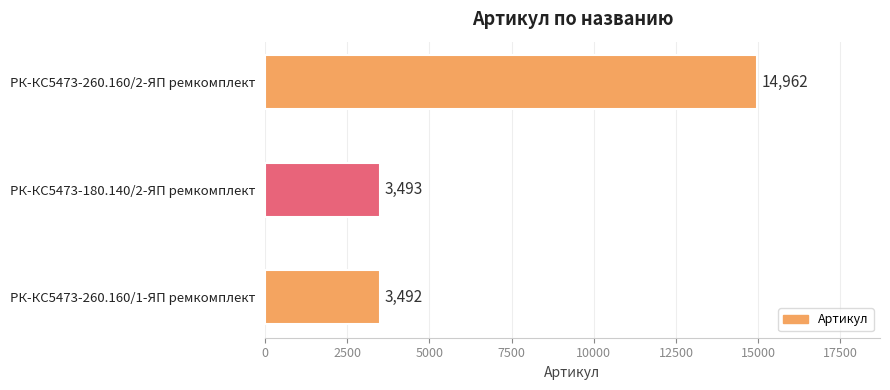

What is the average value?

7316